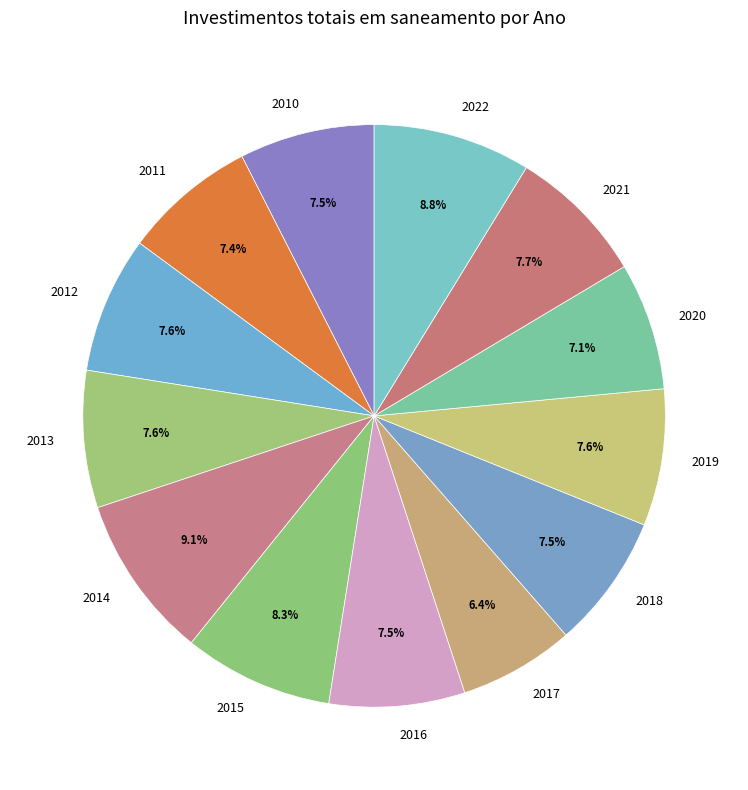

What percentage is NOT represented by 2021?

92.3%